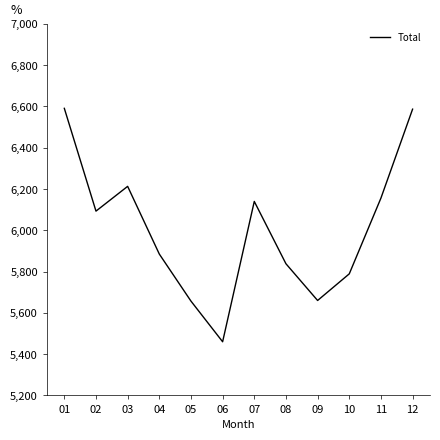

At which label is the value closest to 6025?

02